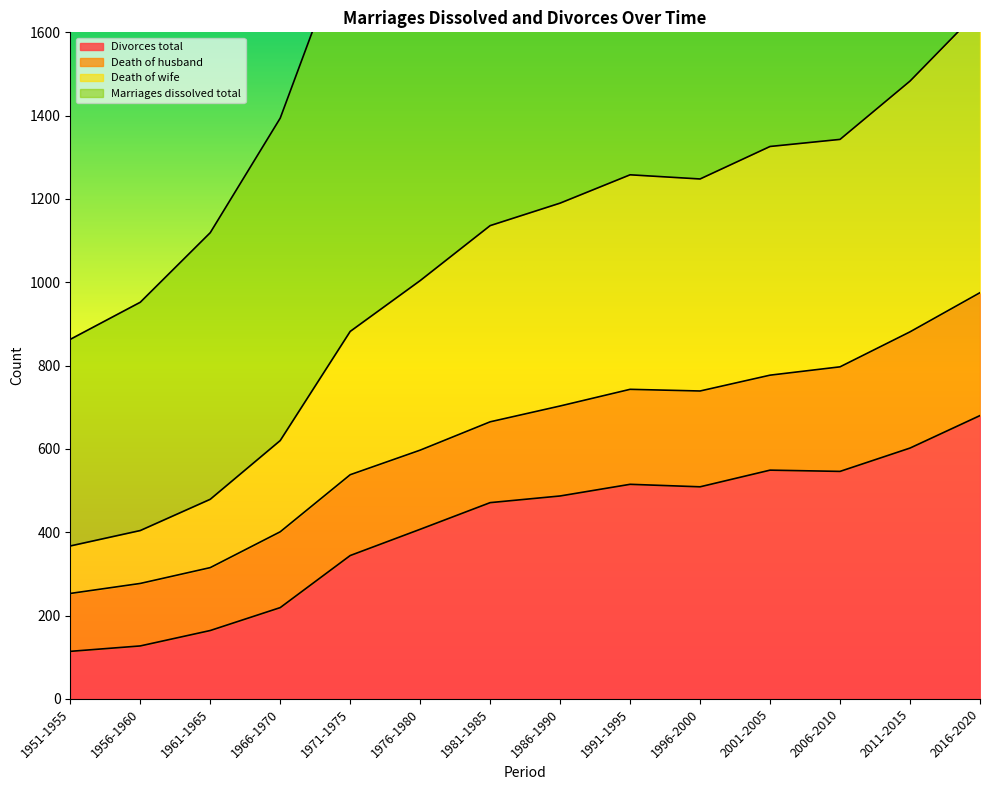

True or false: Divorces total has a value of 407 at 1976-1980.

True